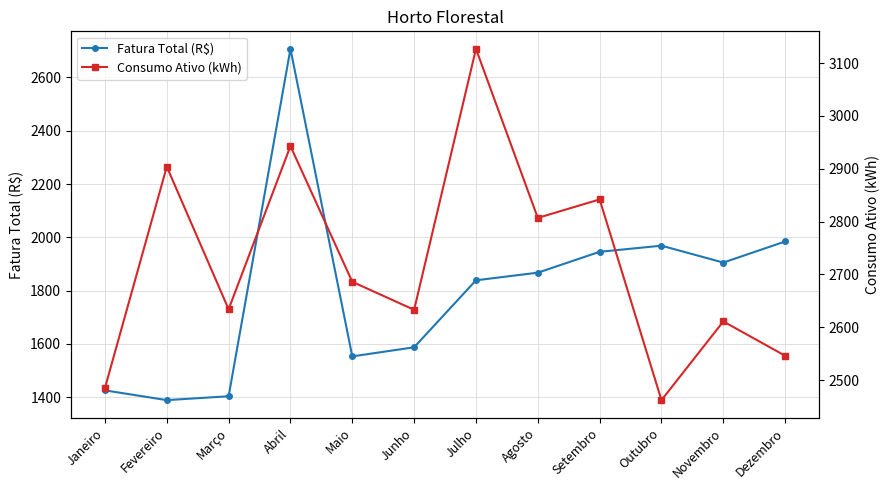

The value of Consumo Ativo (kWh) at Maio is 4474.3. True or false?

False